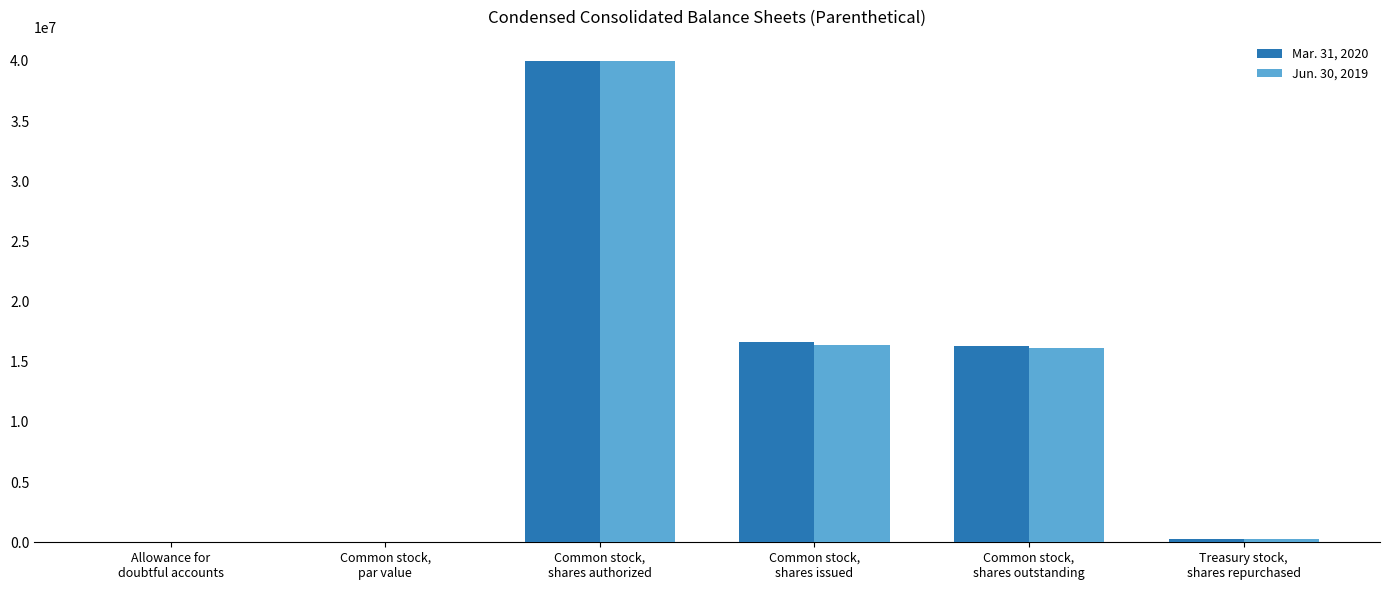

What is the sum of all Mar. 31, 2020 values?

73278799.0